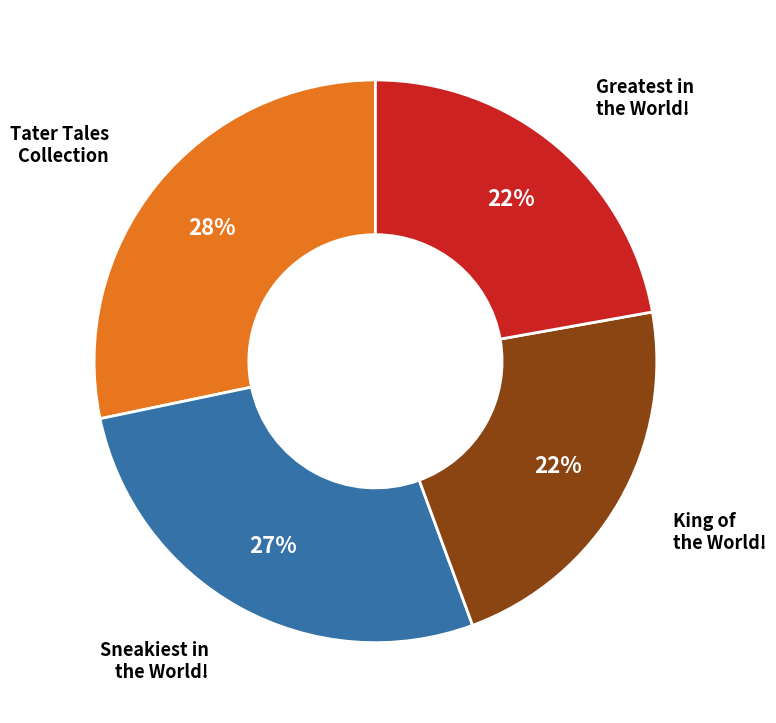

To the nearest percent, what is the difference between the largest and smallest slice percentages?

6%